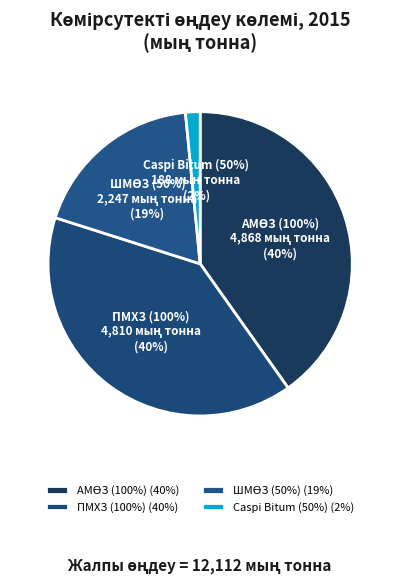

Which category has the biggest portion of the pie?

АМӨЗ (100%)